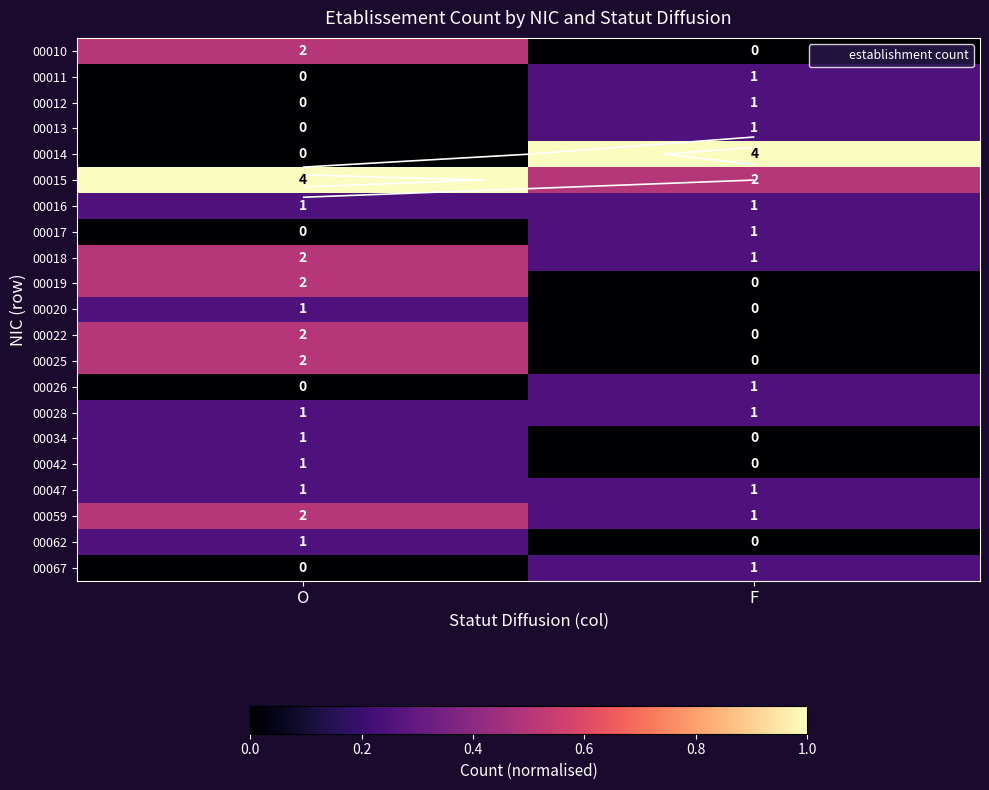

How many data points in 00062 are above 0?

1